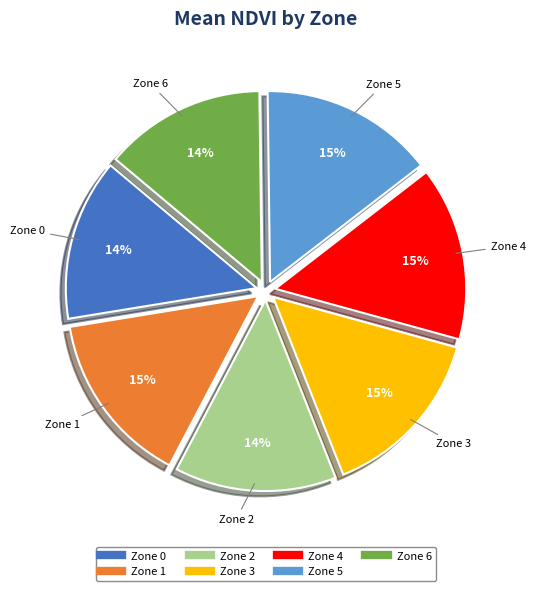

How many slices are in this pie chart?

7